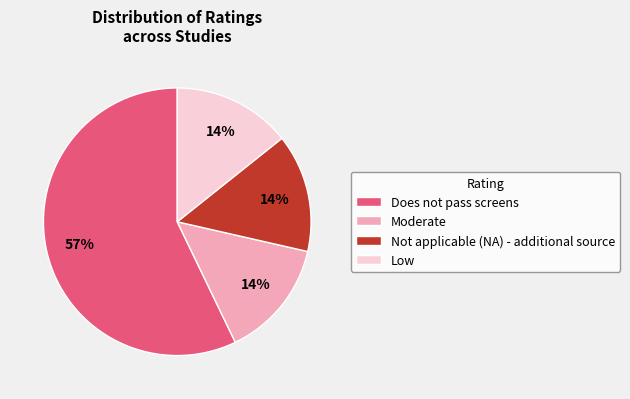

Approximately how many times larger is the value at Moderate compared to Low?

1.0